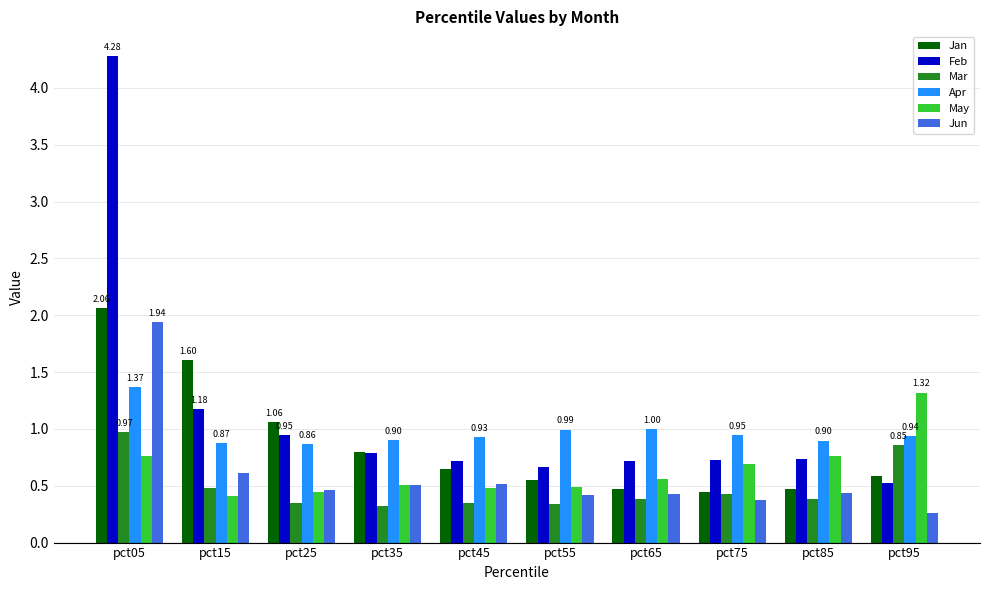

Which series has the widest spread of values?

Feb